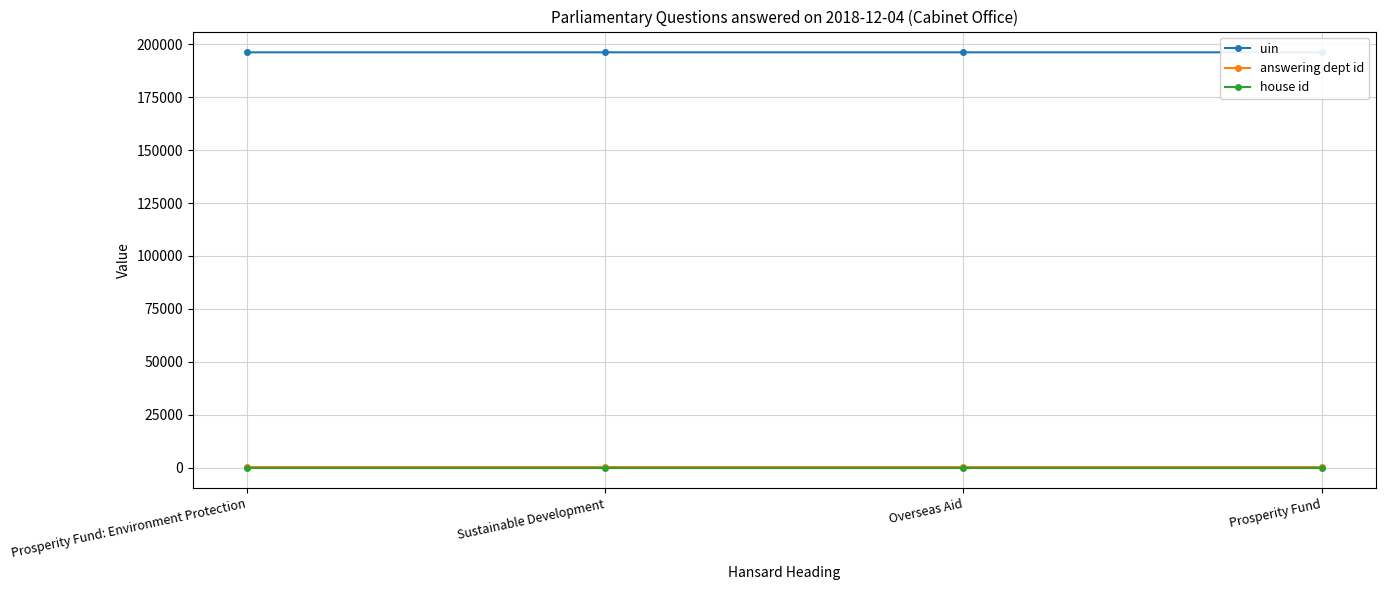

Read the house id value at Overseas Aid.

1